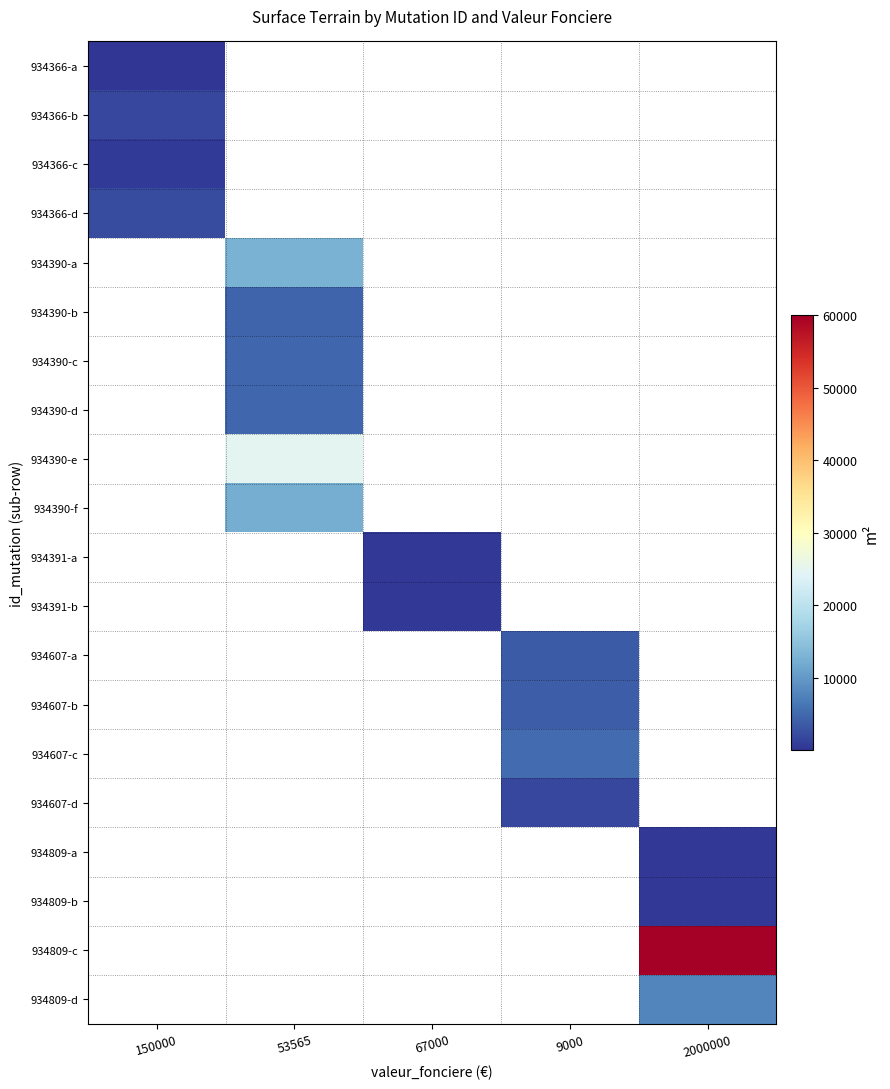

True or false: 934607-c has a value of 5377.0 at 9000.

True